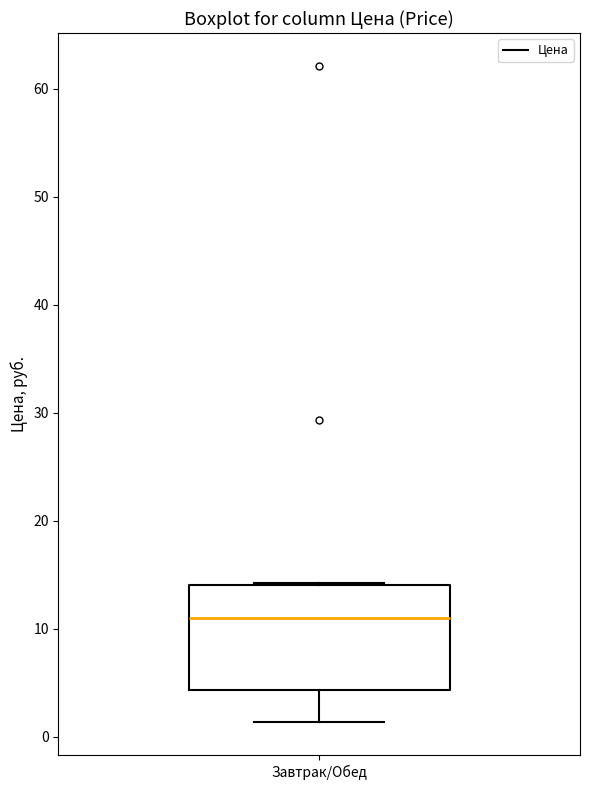

Where is the lower edge of the box for Завтрак/Обед on the y-axis? The values are not printed on the chart, so give them approximately, as read against the axis.

4